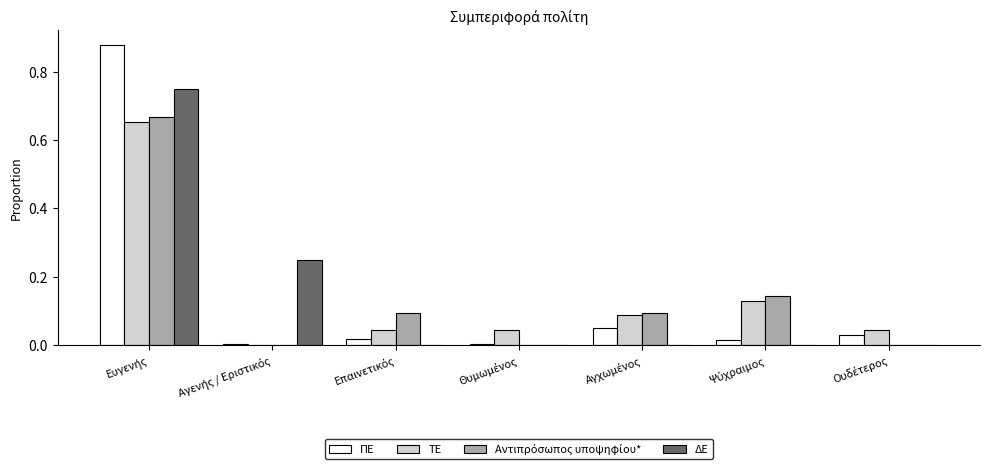

Does the chart contain stacked bars?

No